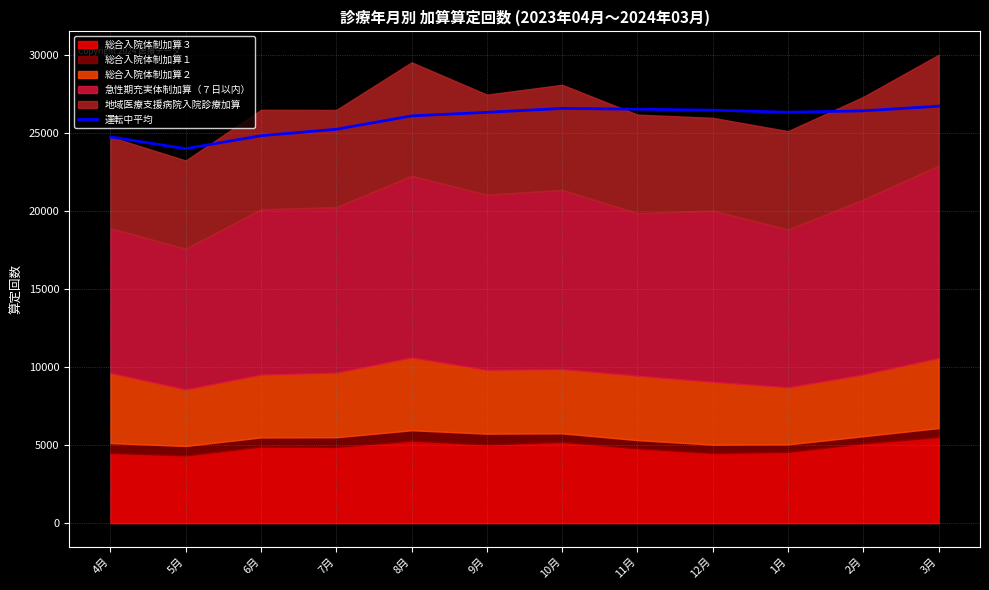

The chart shows a value of 26590.3 at 10月. True or false?

True